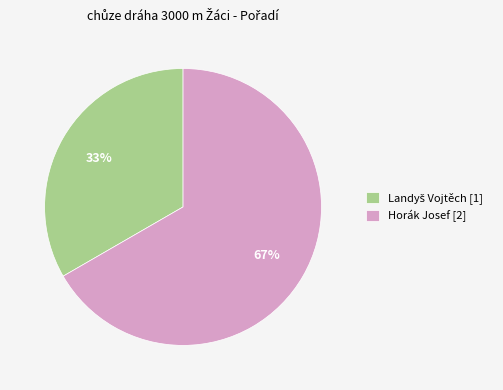

To the nearest percent, what portion does Horák Josef [2] represent?

67%